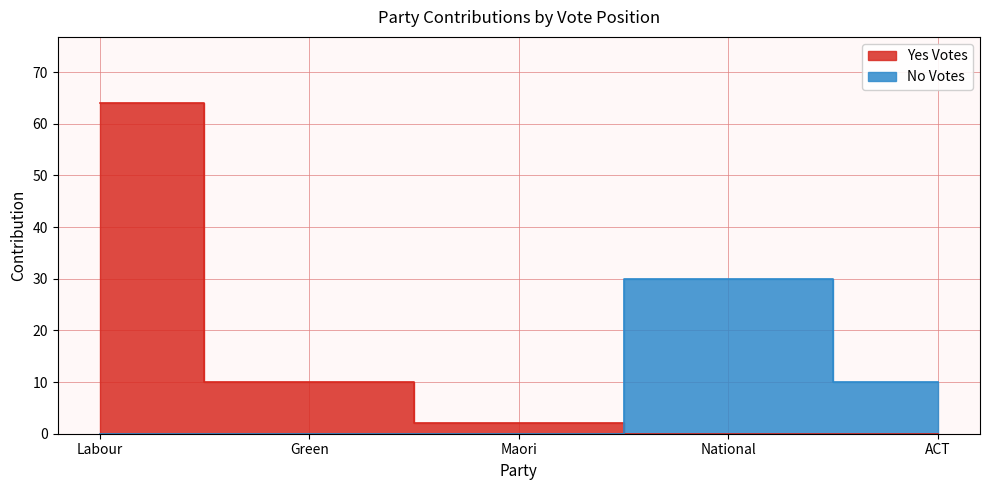

Reading right to left, extract all data points from this chart.

Yes Votes: 0	0	2	10	64
No Votes: 10	30	0	0	0